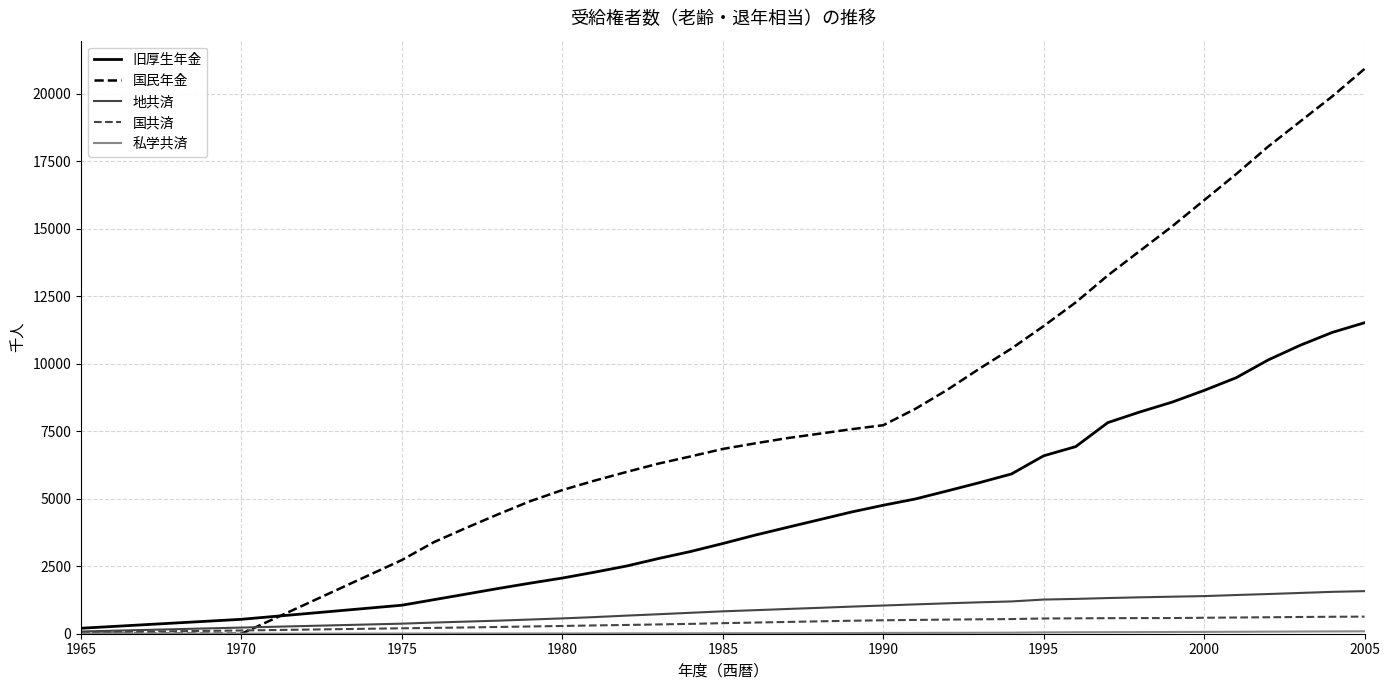

Which series has the largest total across all categories?

国民年金